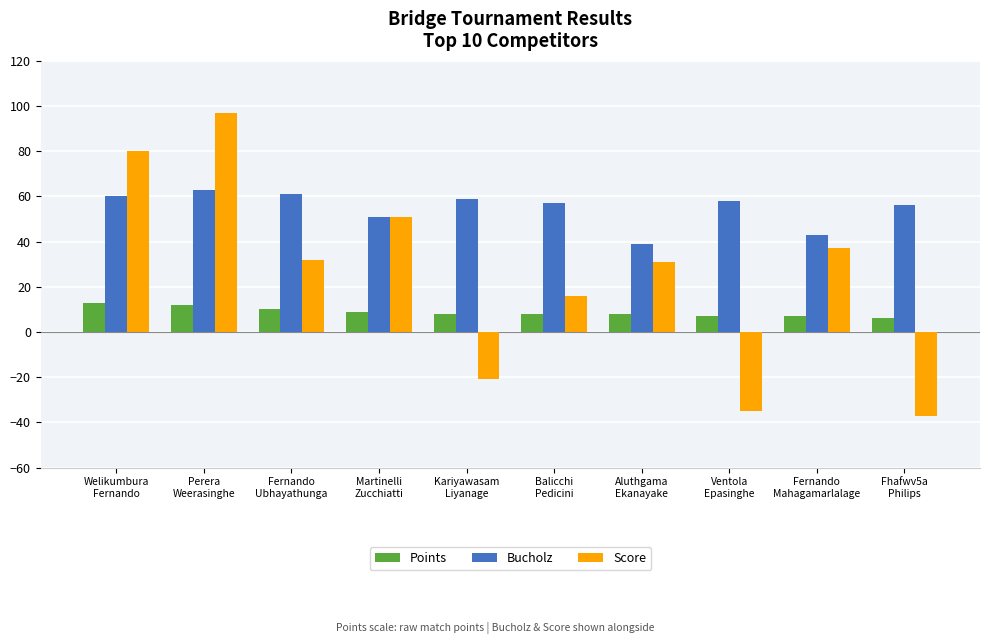

Rank the series at Fernando
Mahagamarlalage from highest to lowest value.

Bucholz, Score, Points